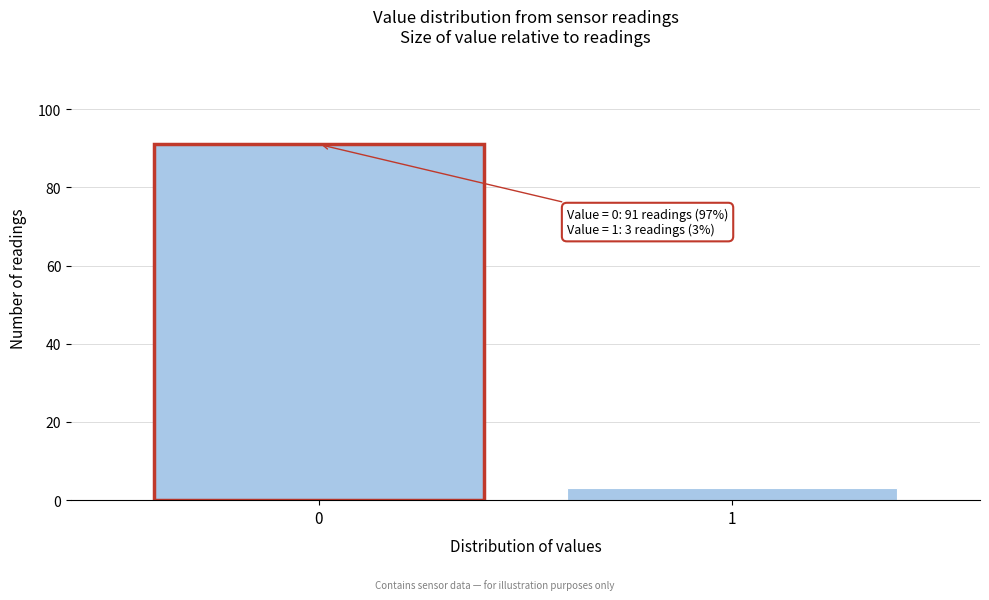

Reading right to left, what are all the values shown in this chart?

3	91